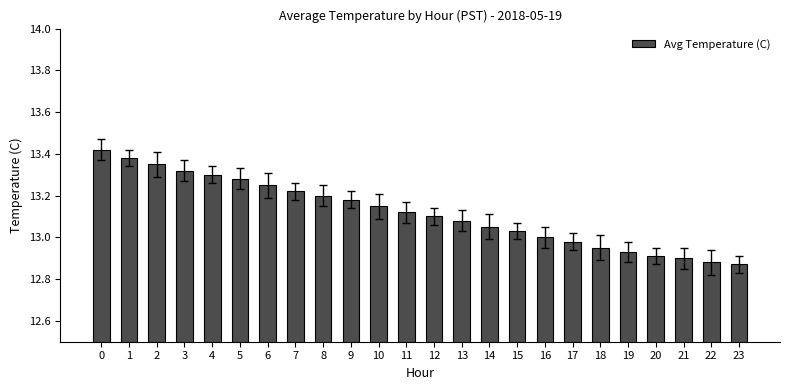

The value at 4 is 22.1. True or false?

False